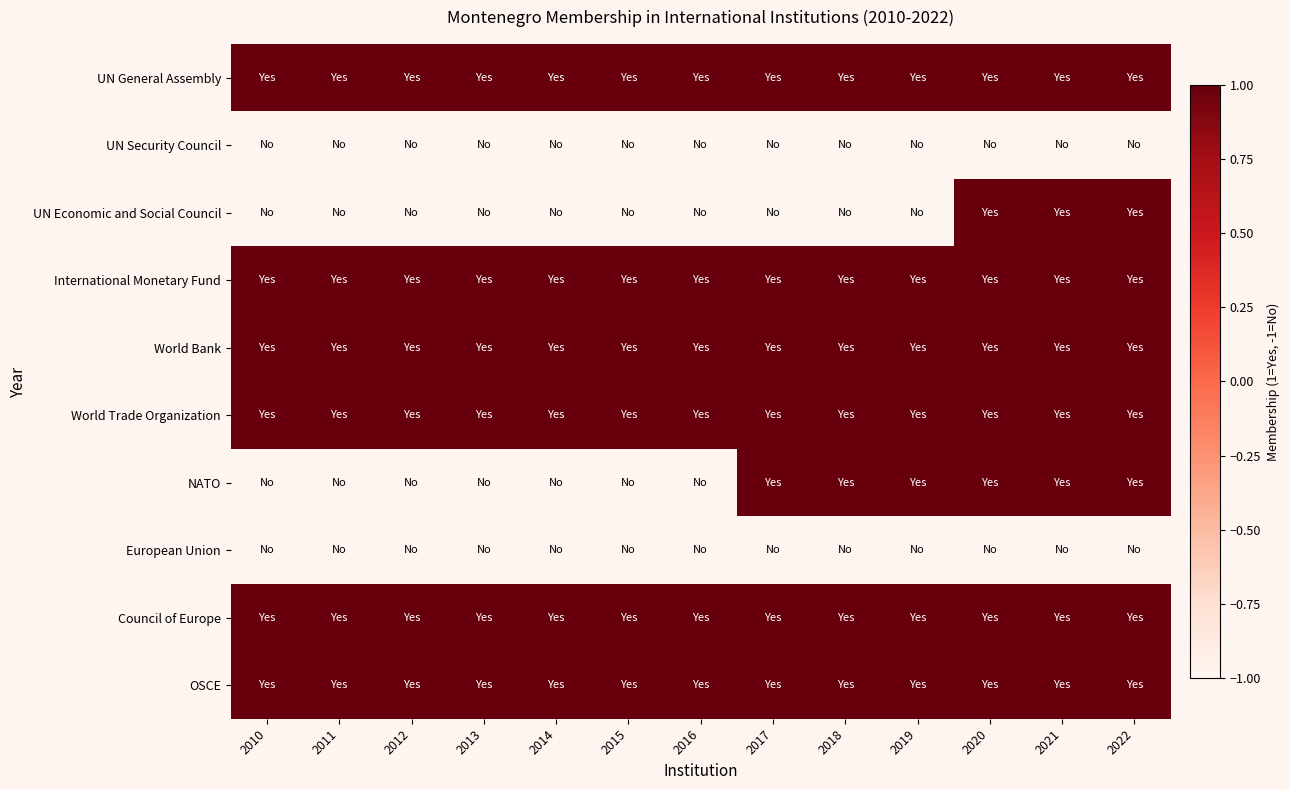

Reading left to right, list all the values displayed in this chart.

UN General Assembly: 2010=1	2011=1	2012=1	2013=1	2014=1	2015=1	2016=1	2017=1	2018=1	2019=1	2020=1	2021=1	2022=1
UN Security Council: 2010=-1	2011=-1	2012=-1	2013=-1	2014=-1	2015=-1	2016=-1	2017=-1	2018=-1	2019=-1	2020=-1	2021=-1	2022=-1
UN Economic and Social Council: 2010=-1	2011=-1	2012=-1	2013=-1	2014=-1	2015=-1	2016=-1	2017=-1	2018=-1	2019=-1	2020=1	2021=1	2022=1
International Monetary Fund: 2010=1	2011=1	2012=1	2013=1	2014=1	2015=1	2016=1	2017=1	2018=1	2019=1	2020=1	2021=1	2022=1
World Bank: 2010=1	2011=1	2012=1	2013=1	2014=1	2015=1	2016=1	2017=1	2018=1	2019=1	2020=1	2021=1	2022=1
World Trade Organization: 2010=1	2011=1	2012=1	2013=1	2014=1	2015=1	2016=1	2017=1	2018=1	2019=1	2020=1	2021=1	2022=1
NATO: 2010=-1	2011=-1	2012=-1	2013=-1	2014=-1	2015=-1	2016=-1	2017=1	2018=1	2019=1	2020=1	2021=1	2022=1
European Union: 2010=-1	2011=-1	2012=-1	2013=-1	2014=-1	2015=-1	2016=-1	2017=-1	2018=-1	2019=-1	2020=-1	2021=-1	2022=-1
Council of Europe: 2010=1	2011=1	2012=1	2013=1	2014=1	2015=1	2016=1	2017=1	2018=1	2019=1	2020=1	2021=1	2022=1
OSCE: 2010=1	2011=1	2012=1	2013=1	2014=1	2015=1	2016=1	2017=1	2018=1	2019=1	2020=1	2021=1	2022=1